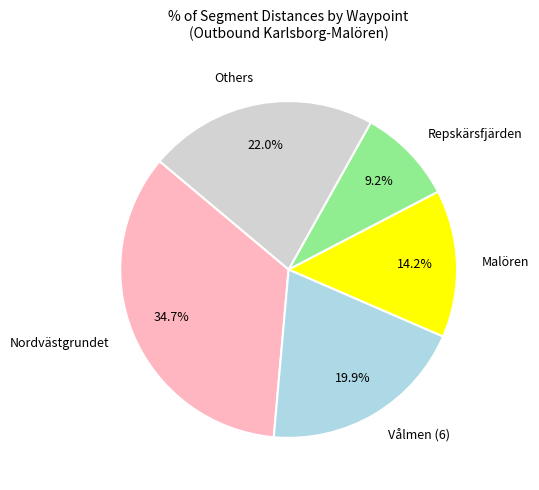

Which slice is the smallest?

Repskärsfjärden